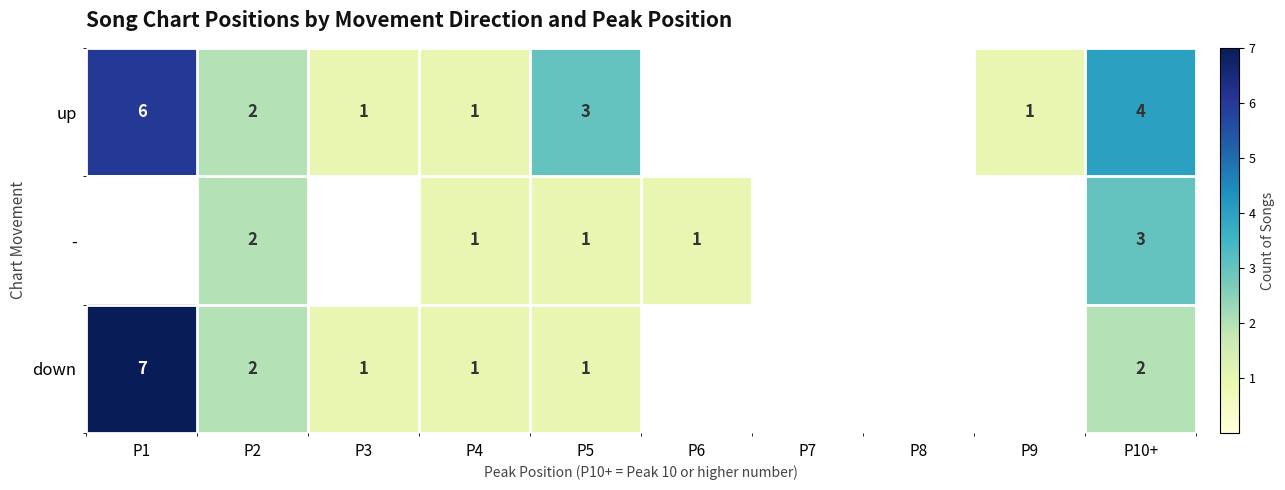

Is it true that up equals 3 at P5?

True